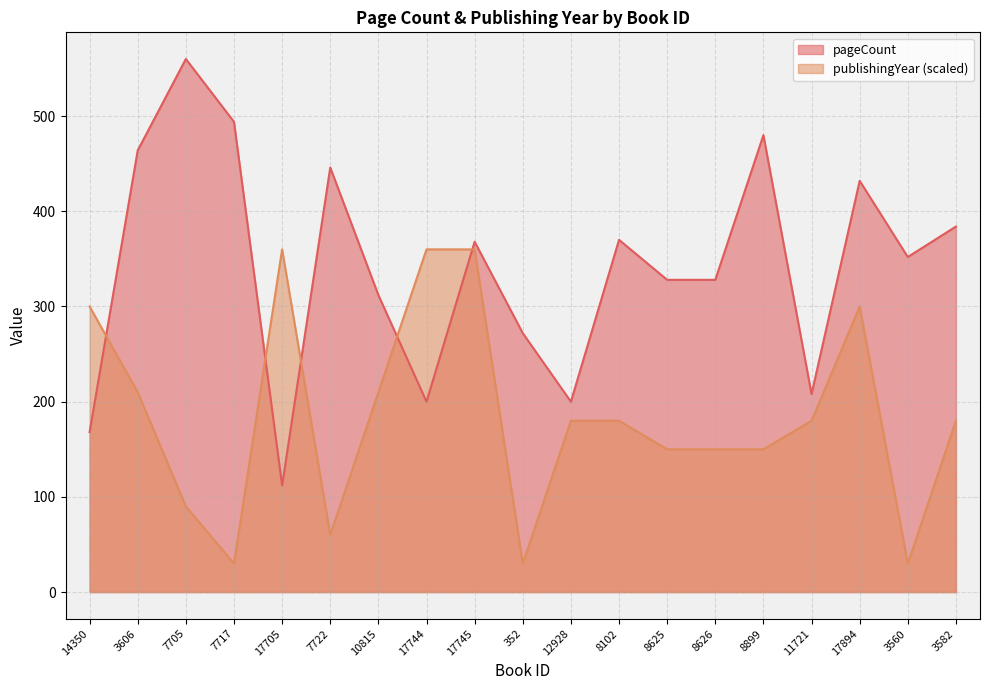

How many times do pageCount and publishingYear cross each other?

5